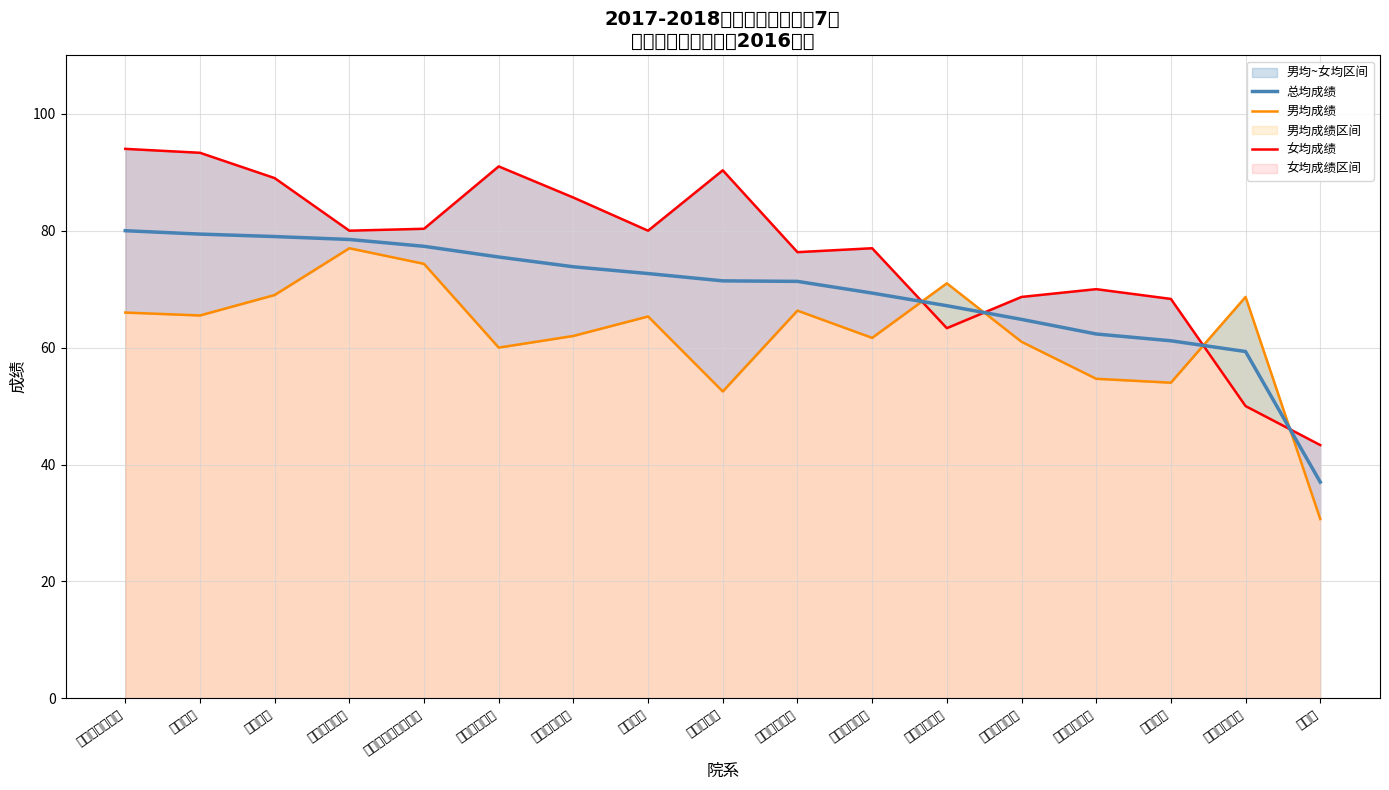

What is the highest value of the 女均成绩 series?

94.0